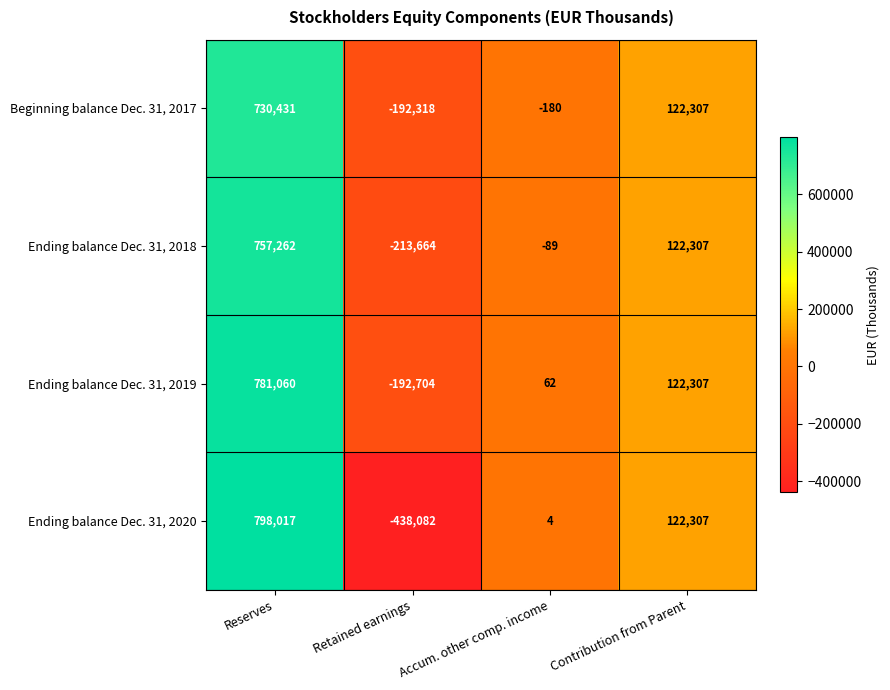

What is the difference between the second highest and minimum values in the Beginning balance Dec. 31, 2017 series?

314625